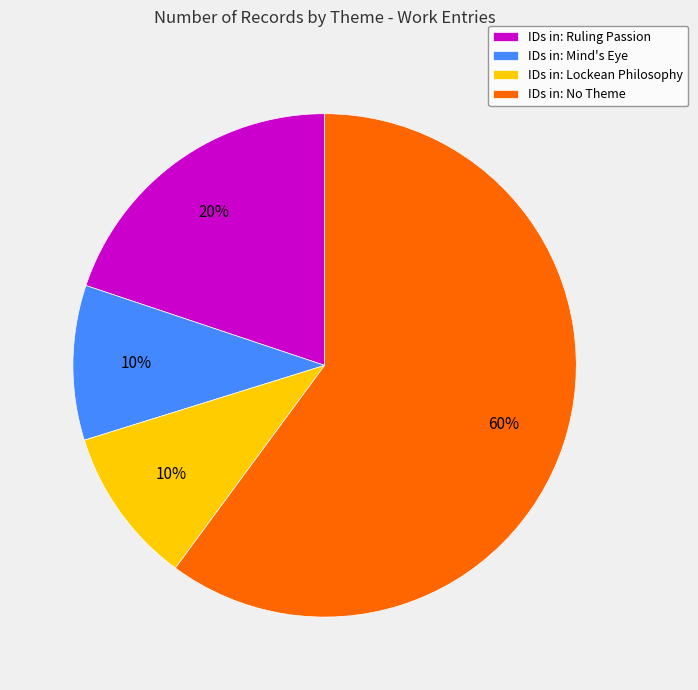

How many slices are in this pie chart?

4